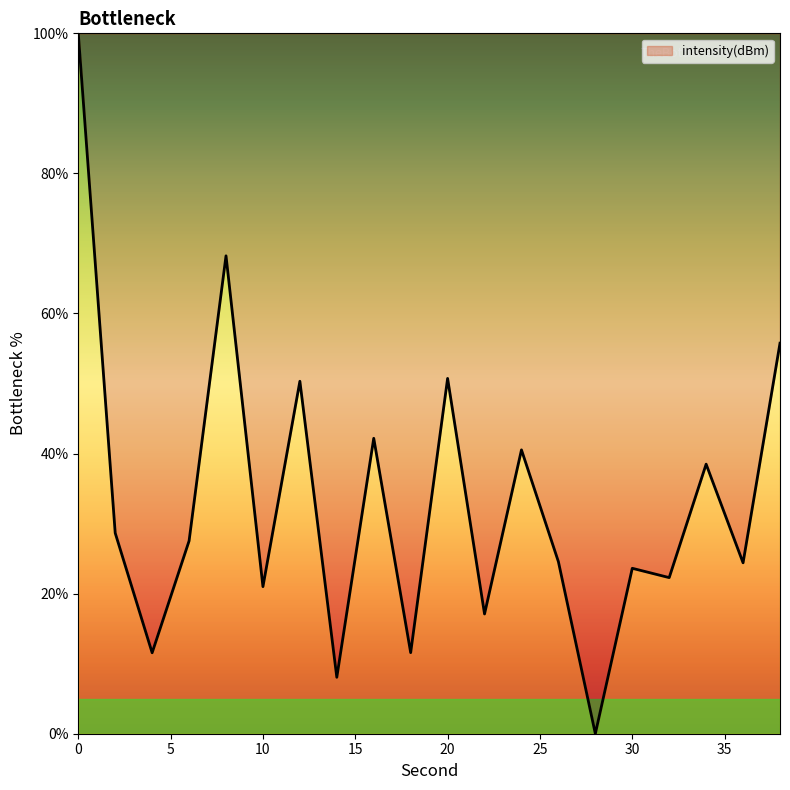

What is the maximum value shown in the chart?

100.0